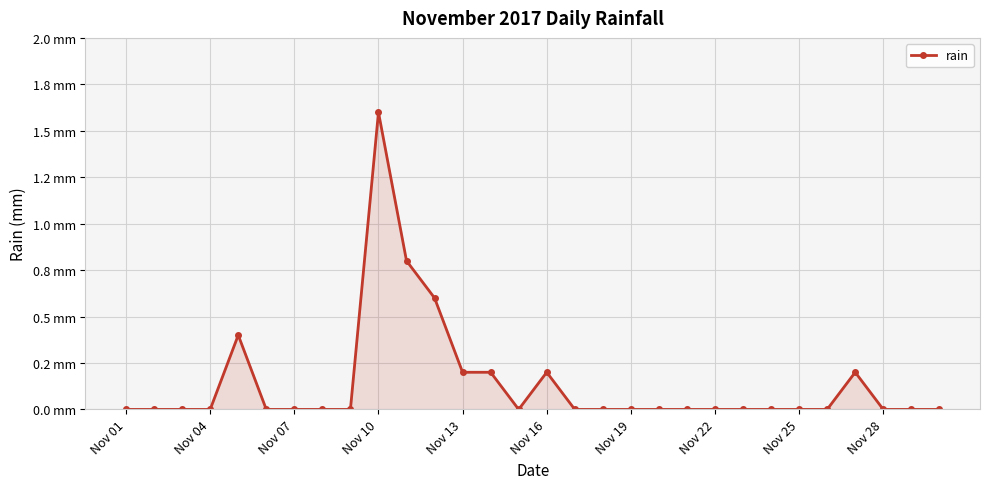

Does the chart have visible grid lines?

Yes